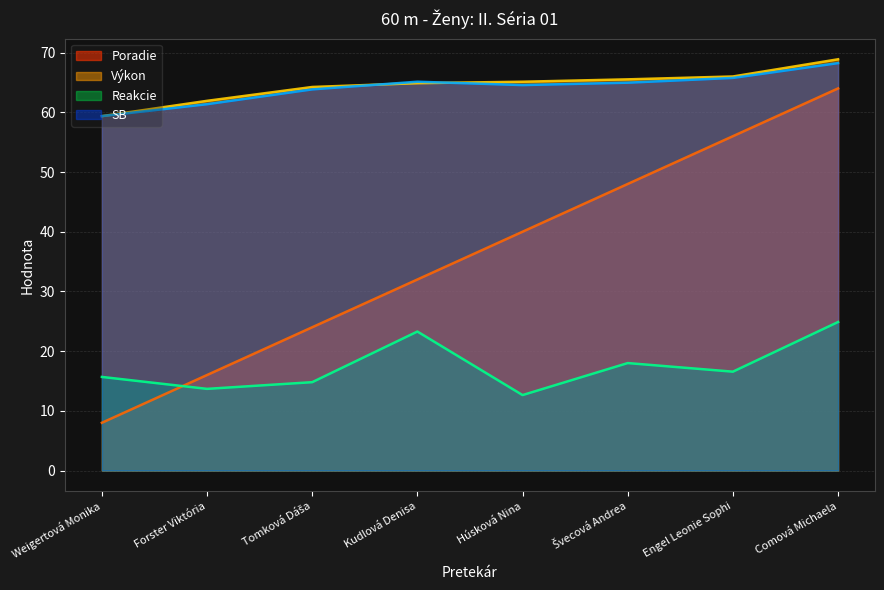

Where is the first local maximum for Reakcie?

Kudlová Denisa